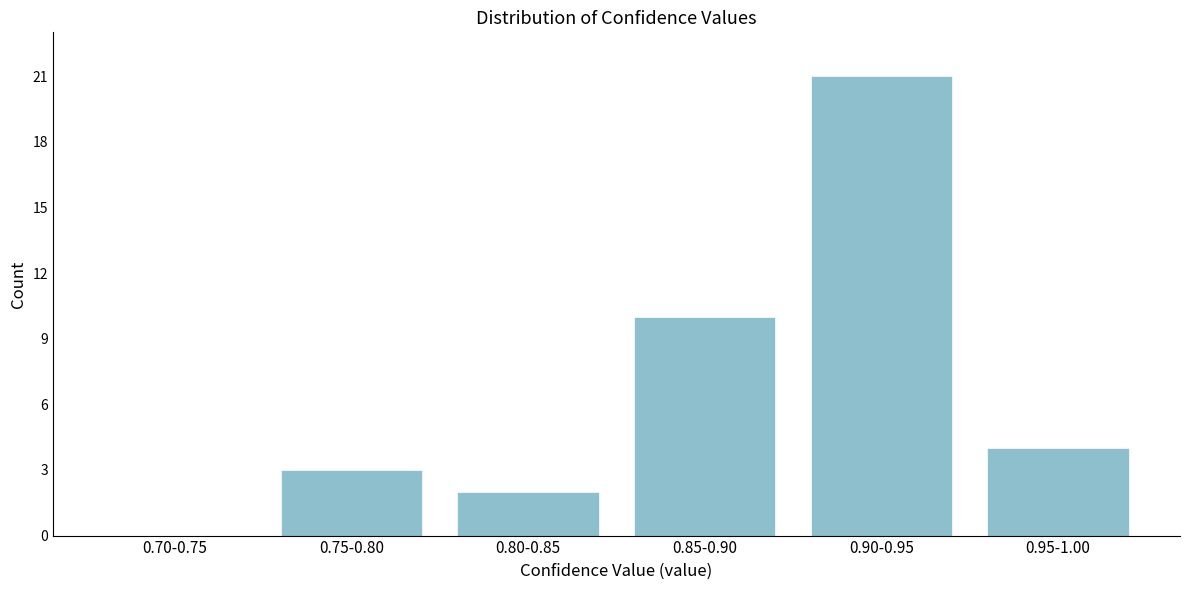

Reading left to right, transcribe all the data shown in this chart.

0.70-0.75=0	0.75-0.80=3	0.80-0.85=2	0.85-0.90=10	0.90-0.95=21	0.95-1.00=4